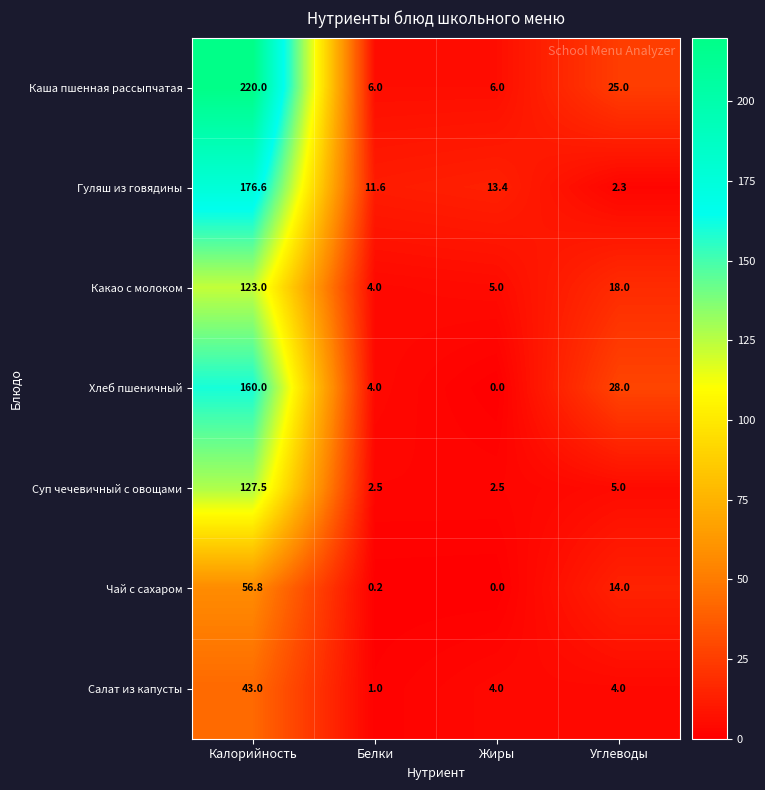

Read the Гуляш из говядины value at Белки.

11.6